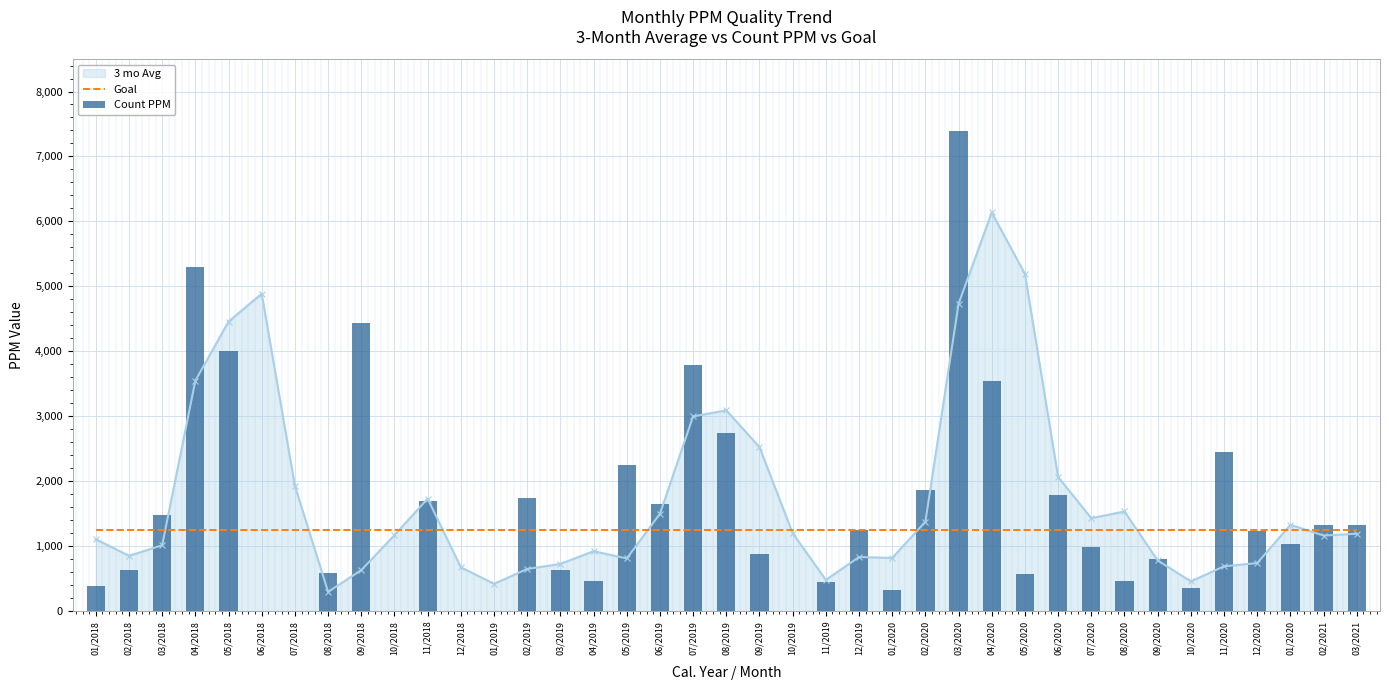

What is the label of the 3rd bar from the right?

01/2020